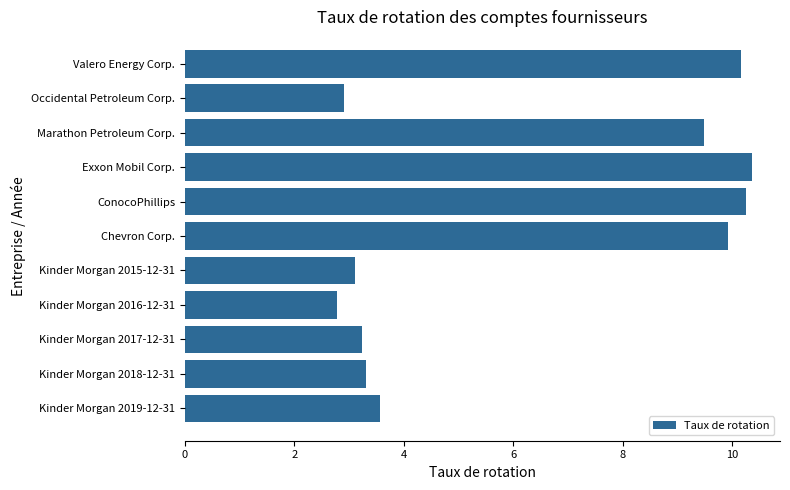

Where is the data nearest to the value 6?

Kinder Morgan 2019-12-31